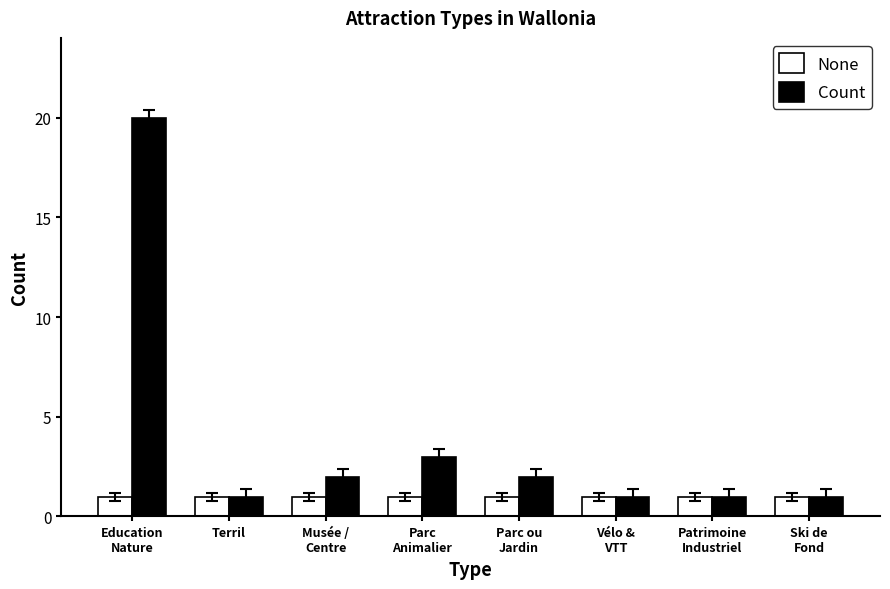

Does the chart contain any negative values?

No